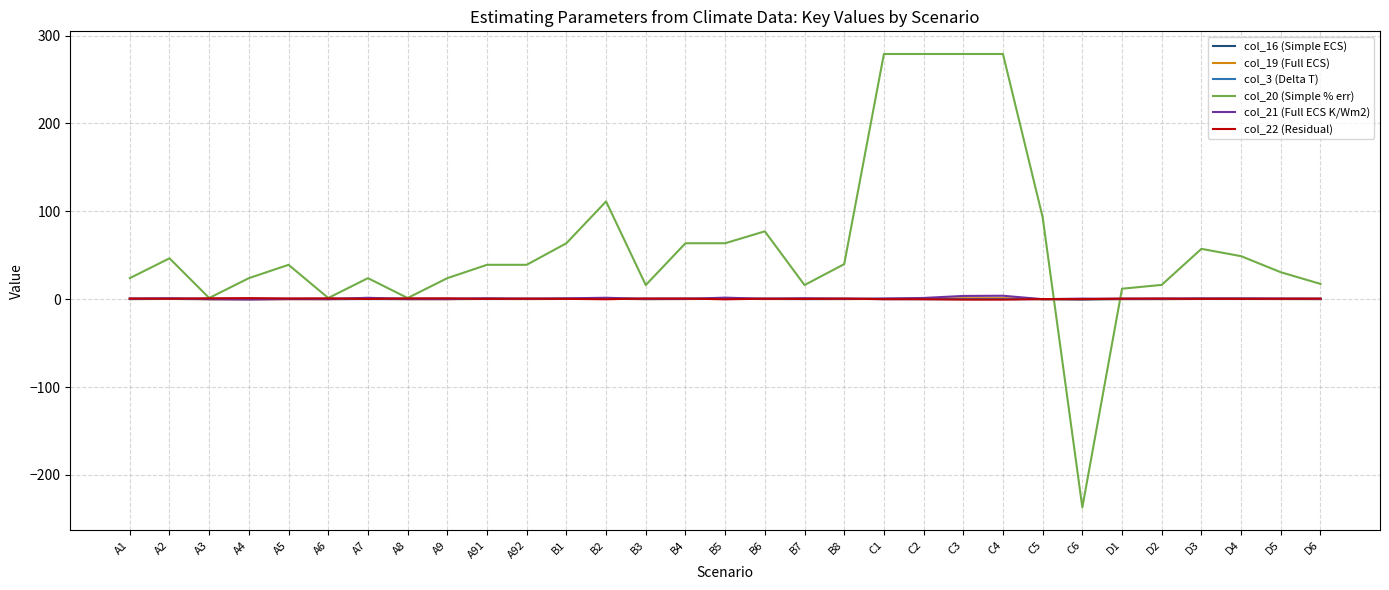

What is the greatest value displayed?

279.1